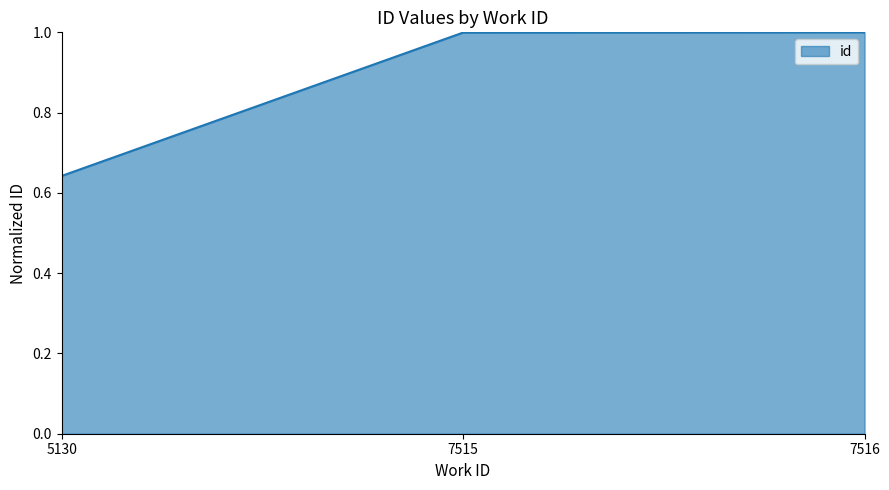

Approximately how many times larger is the value at 7515 compared to 7516?

1.0